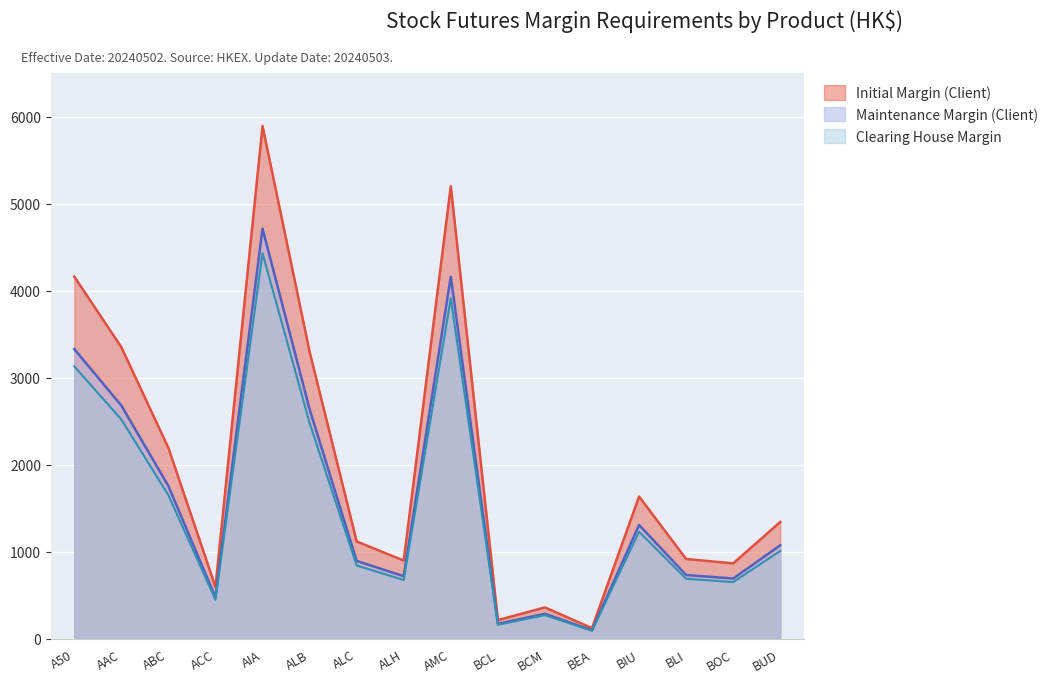

True or false: Clearing House Margin has a value of 449 at ACC.

True